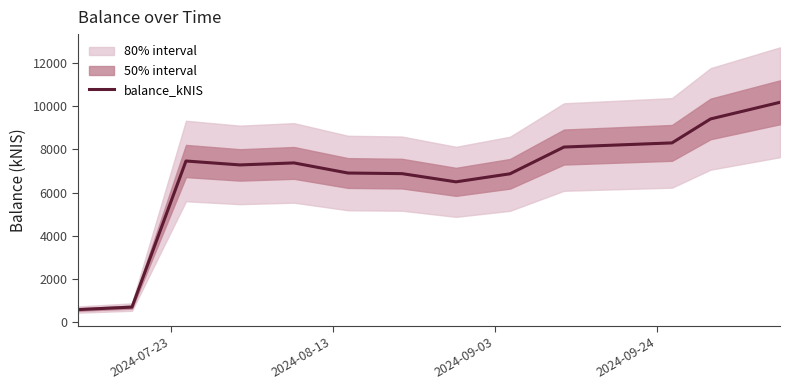

Reading right to left, transcribe all the data shown in this chart.

10184.9	9413.6	8302.9	8110.6	6870.2	6497.1	6877.8	6906.2	7374.8	7281.7	7463.3	691.0	575.2